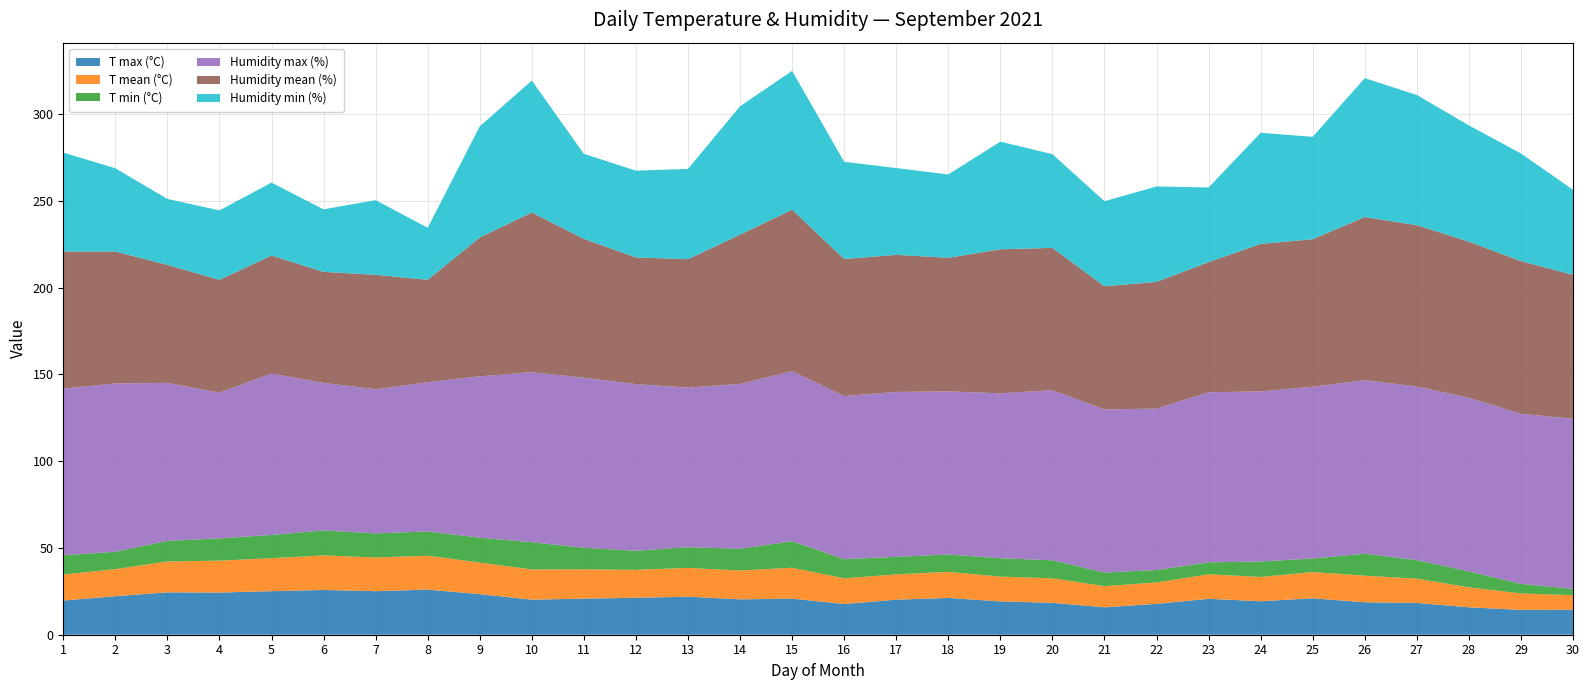

Reading left to right, transcribe all the data shown in this chart.

T max (°C): 19.7	22.2	24.4	24.3	25.1	25.8	25.1	26.0	23.4	20.2	20.8	21.3	21.9	20.4	20.8	17.7	20.2	21.2	19.2	18.4	15.8	17.8	20.7	19.3	21.0	18.7	18.3	15.8	14.3	14.4
T mean (°C): 15.0	15.6	17.8	18.4	19.0	19.9	19.4	19.5	18.2	17.4	16.9	16.1	16.6	16.6	17.8	14.8	14.6	15.0	14.3	14.1	12.2	12.3	14.1	14.0	15.1	15.3	14.0	11.5	9.5	8.4
T min (°C): 11.1	10.0	11.9	12.8	13.4	14.4	13.9	14.0	14.3	15.7	12.4	11.0	11.9	12.5	15.3	11.0	10.1	10.0	10.6	10.4	7.8	7.2	6.9	8.9	7.8	12.7	10.7	9.2	5.5	3.6
Humidity max (%): 96.0	97.0	91.0	84.0	93.0	85.0	83.0	86.0	93.0	98.0	98.0	96.0	92.0	95.0	98.0	94.0	95.0	94.0	95.0	98.0	94.0	93.0	98.0	98.0	99.0	100.0	100.0	100.0	98.0	98.0
Humidity mean (%): 79.0	76.0	68.0	65.0	68.0	64.0	66.0	59.0	80.0	92.0	80.0	73.0	74.0	86.0	93.0	79.0	79.0	77.0	83.0	82.0	71.0	73.0	75.0	85.0	85.0	94.0	93.0	90.0	88.0	83.0
Humidity min (%): 57.0	48.0	38.0	40.0	42.0	36.0	43.0	30.0	64.0	76.0	49.0	50.0	52.0	74.0	80.0	56.0	50.0	48.0	62.0	54.0	49.0	55.0	43.0	64.0	59.0	80.0	75.0	67.0	62.0	49.0